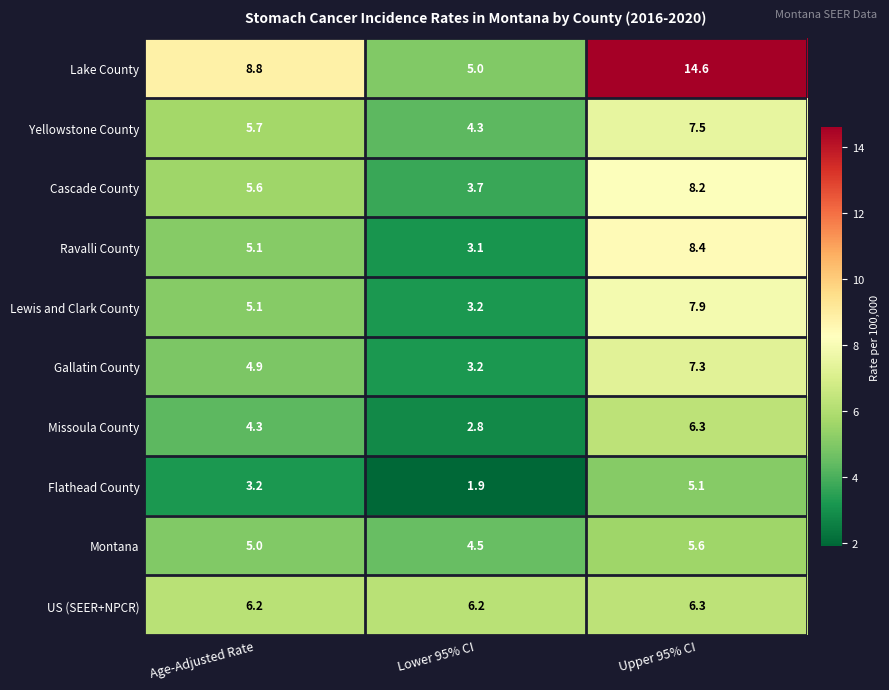

What is the approximate value of Montana at Age-Adjusted Rate?

5.0